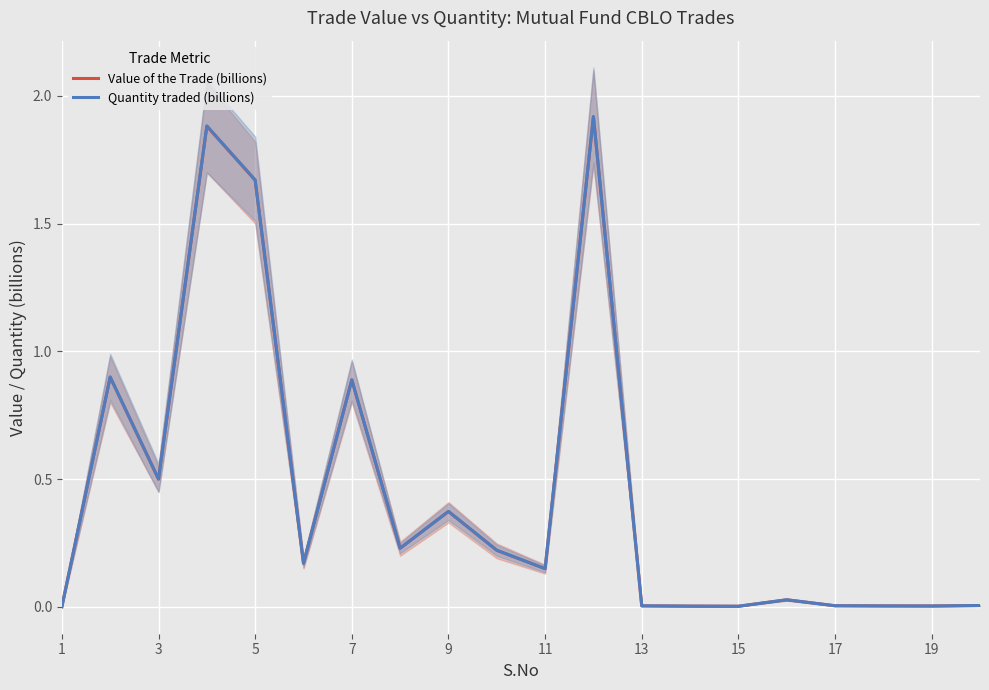

True or false: Quantity traded (billions) and Value of the Trade (billions) cross at least once.

False